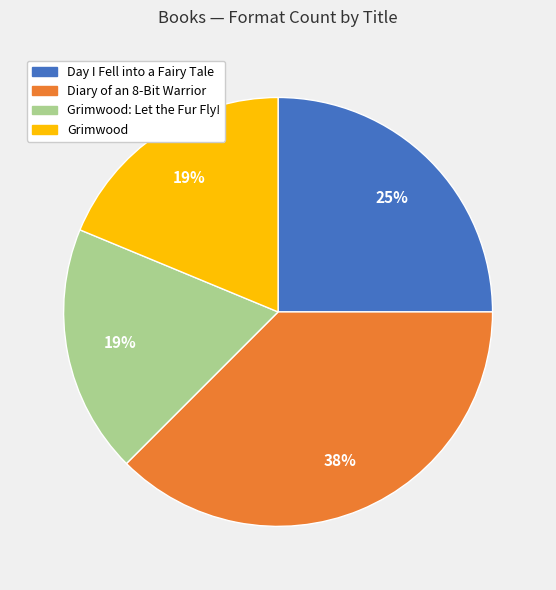

How many segments does this pie chart have?

4